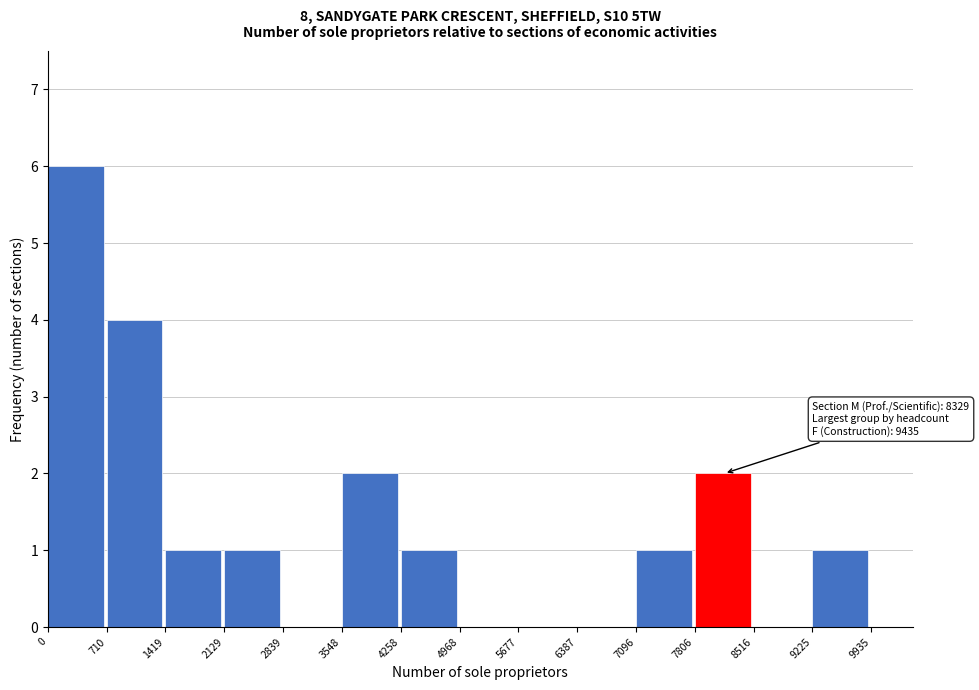

Over which range of the x-axis is the bar tallest?

0 to 710